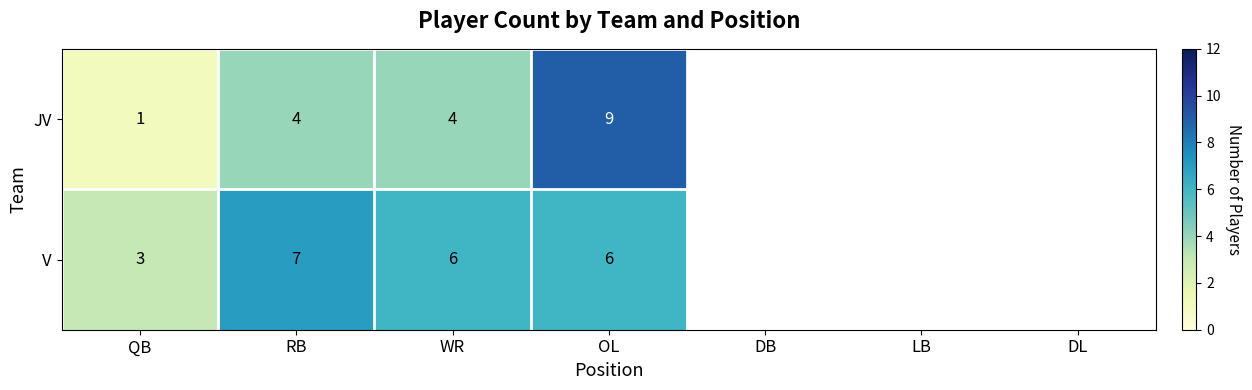

The value of V at RB is 4. True or false?

False